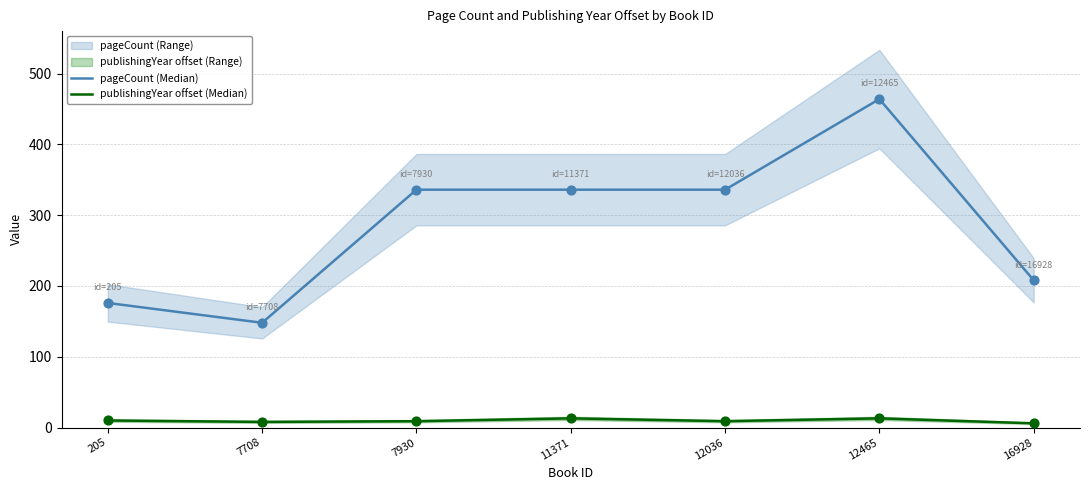

Which series has the widest spread of Y values?

pageCount (Median)